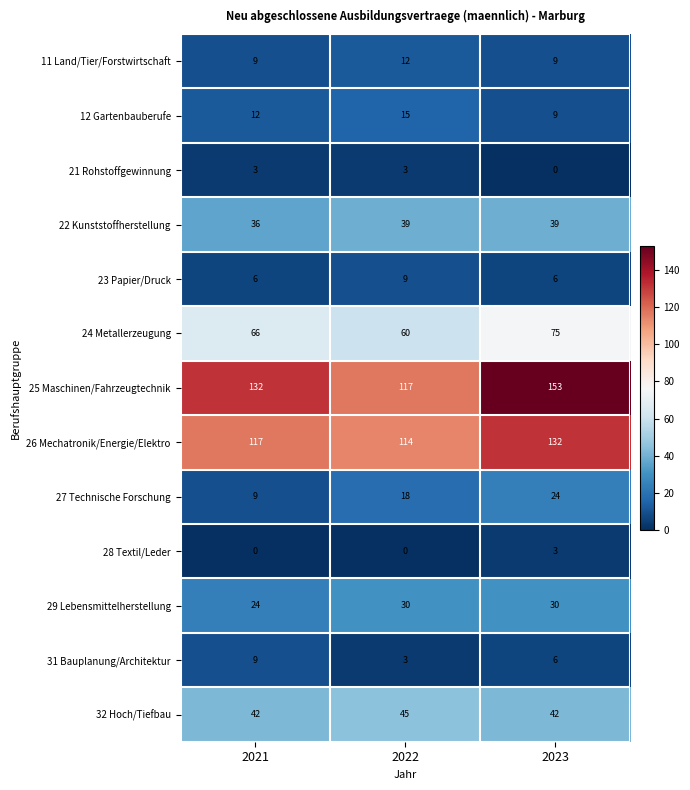

Read the 31 Bauplanung/Architektur value at 2023.

6